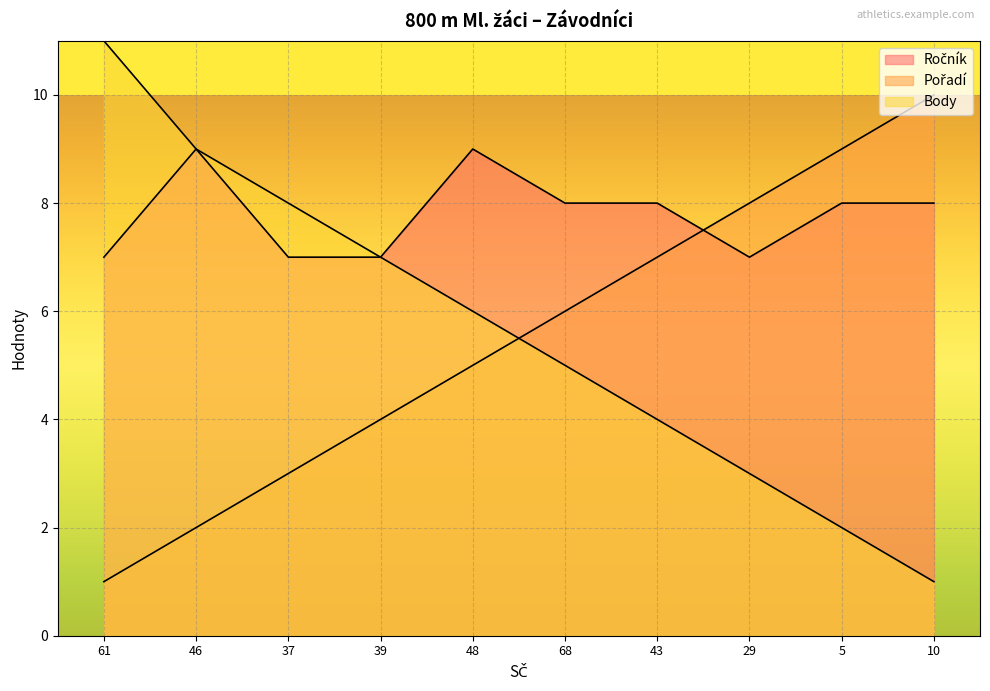

True or false: Ročník and Body cross at least once.

False